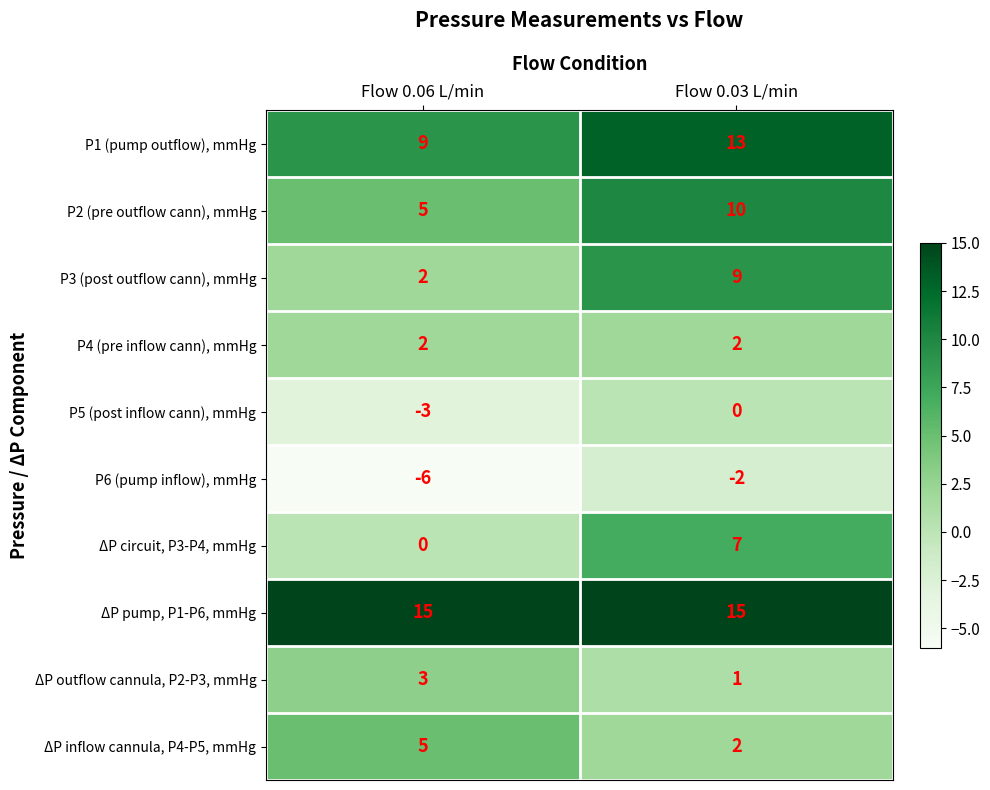

Rank the series by their maximum value, from highest to lowest.

ΔP pump, P1-P6, mmHg, P1 (pump outflow), mmHg, P2 (pre outflow cann), mmHg, P3 (post outflow cann), mmHg, ΔP circuit, P3-P4, mmHg, ΔP inflow cannula, P4-P5, mmHg, ΔP outflow cannula, P2-P3, mmHg, P4 (pre inflow cann), mmHg, P5 (post inflow cann), mmHg, P6 (pump inflow), mmHg